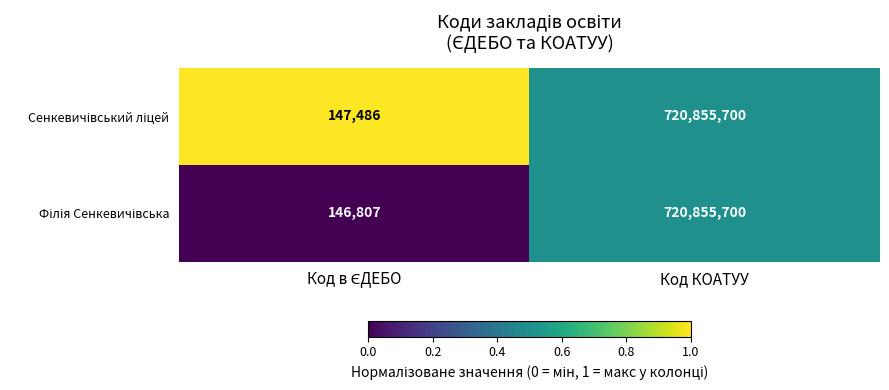

What is the smallest value displayed?

146807